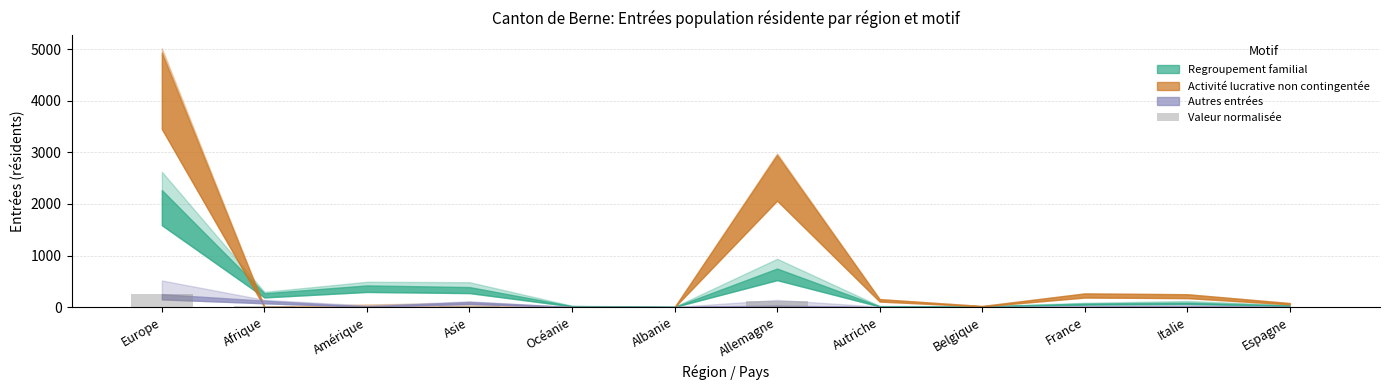

Are the bars horizontal?

No